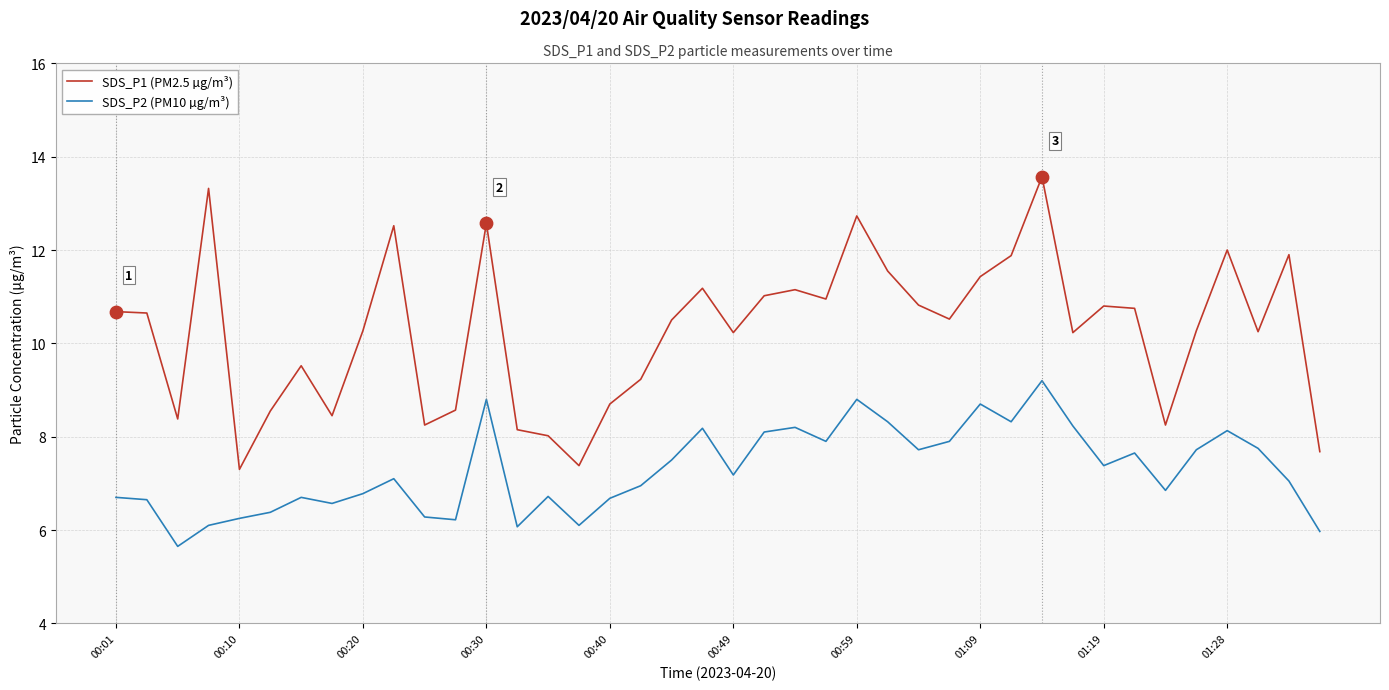

Which series has the largest range (max minus min)?

SDS_P1 (PM2.5 µg/m³)